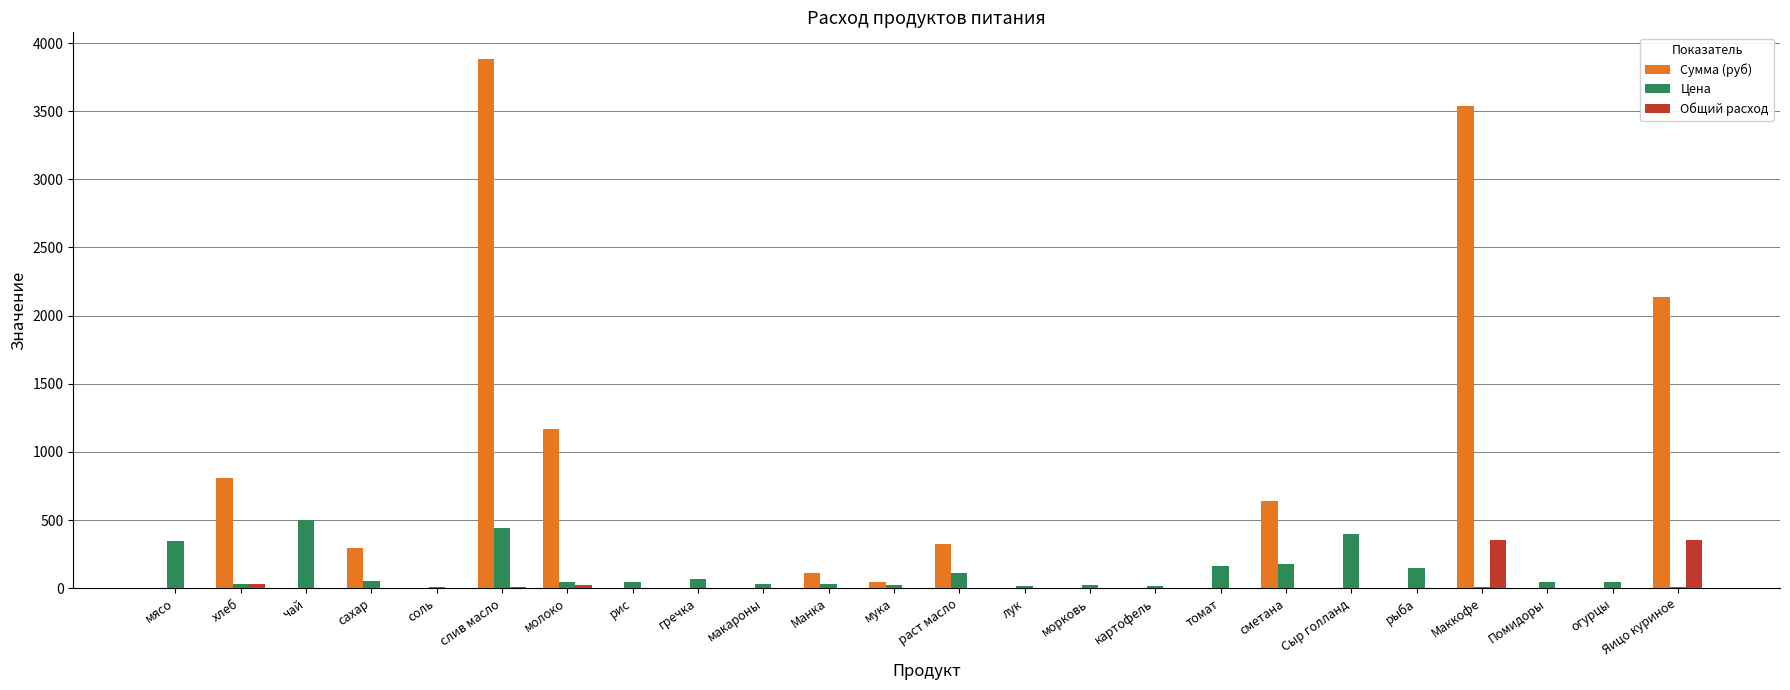

What is the sum of all Общий расход values?

789.3